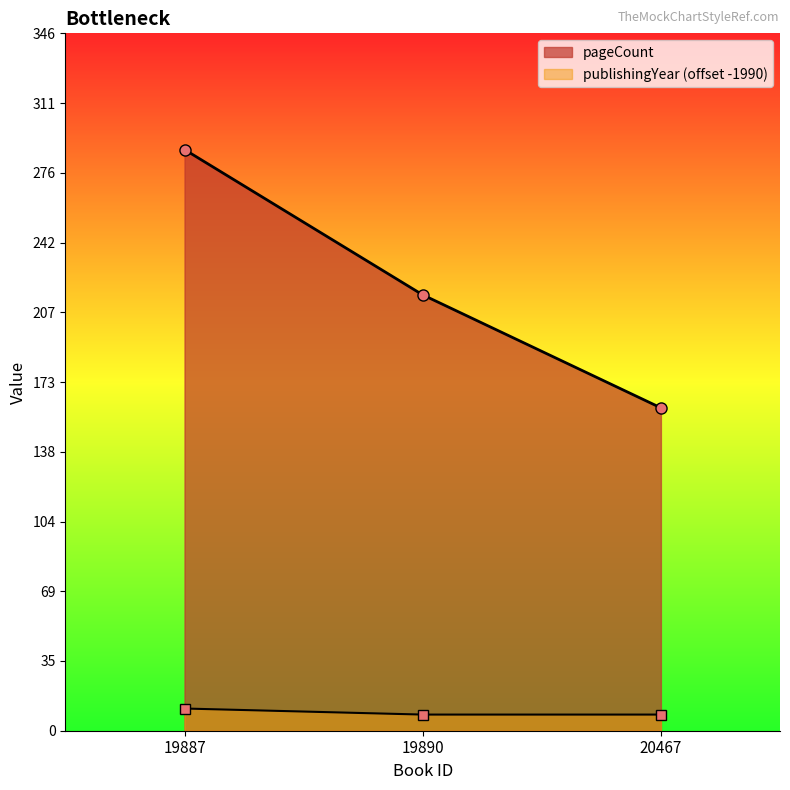

What is the average value of the pageCount series?

221